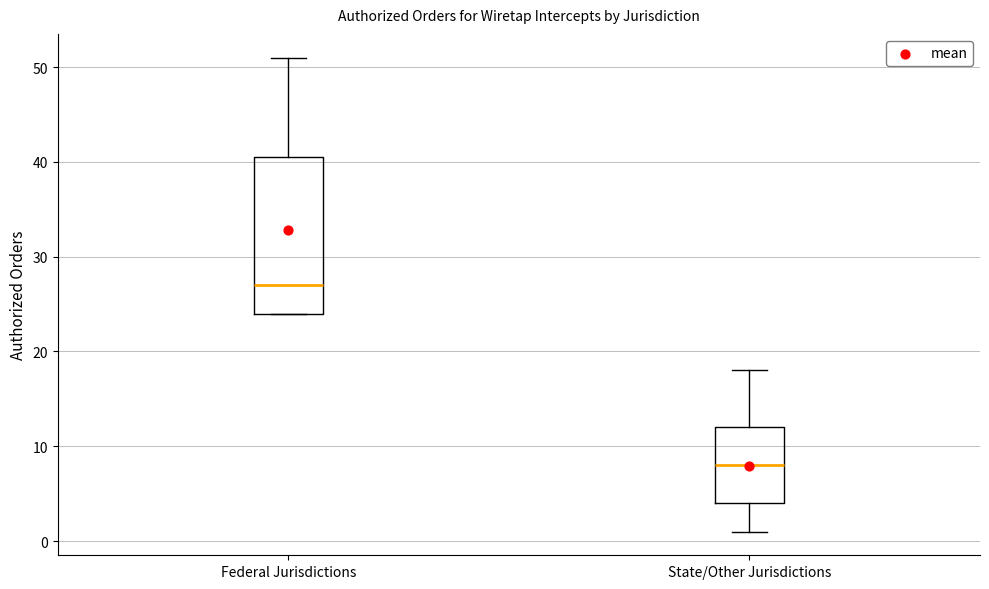

Which box is the tallest, from its lower edge to its upper edge?

Federal Jurisdictions